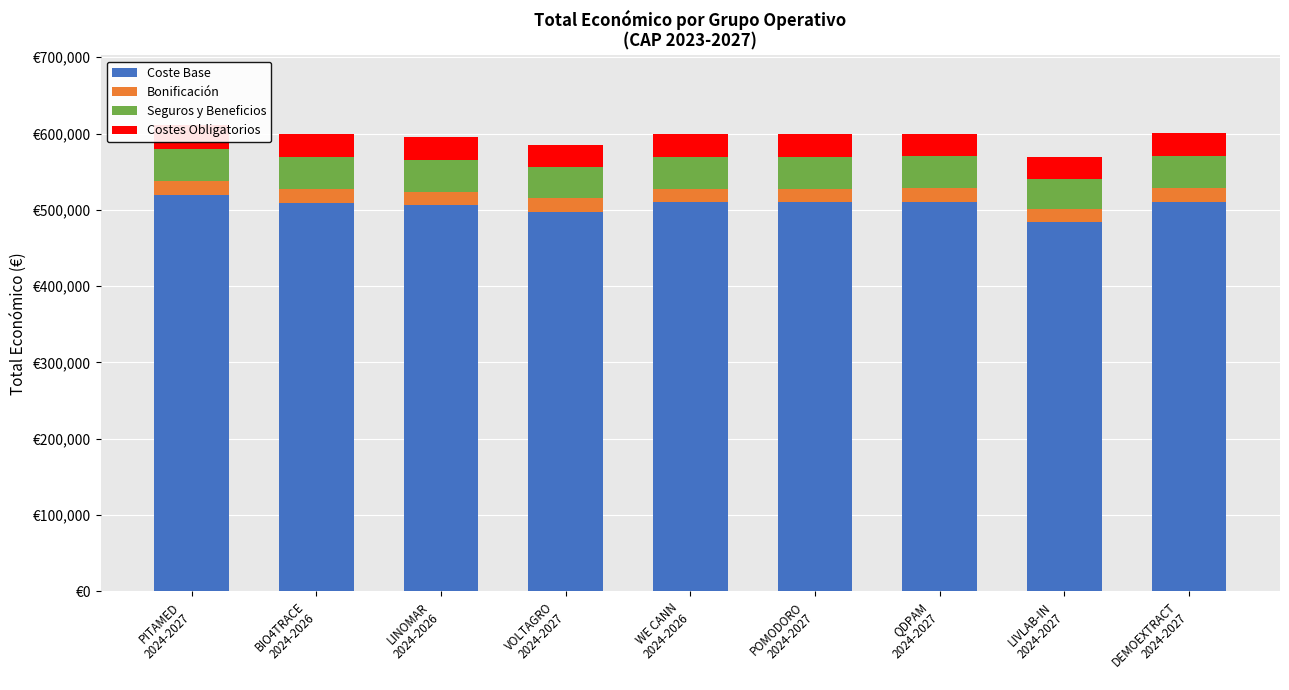

Is the value of Coste Base at WE CANN
2024-2026 greater than the value of Seguros y Beneficios at WE CANN
2024-2026?

Yes